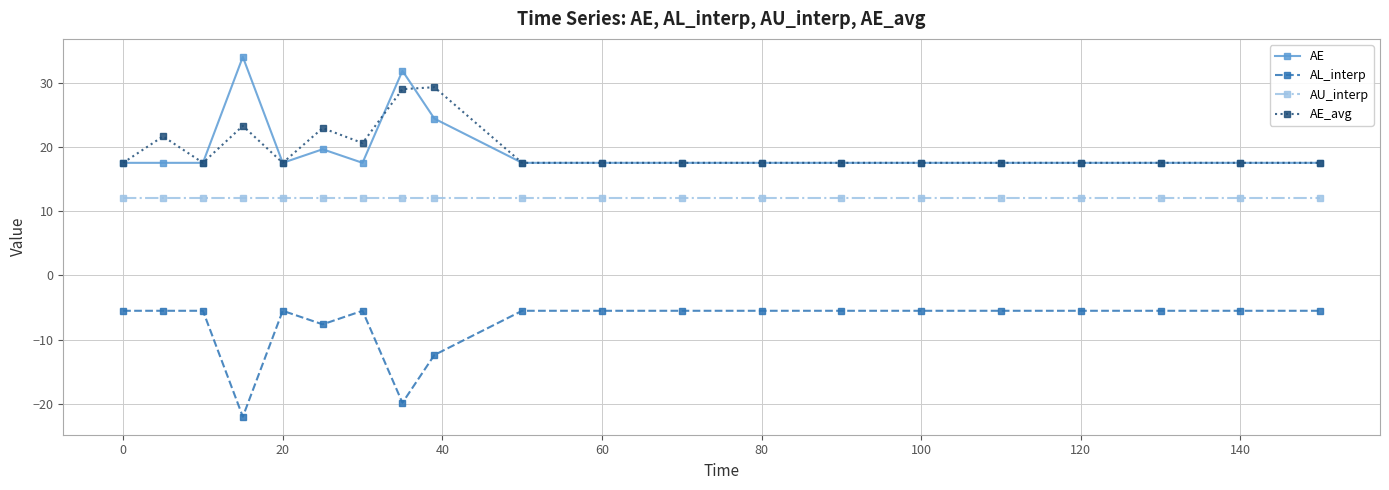

What is the lowest value of the AE series?

17.5